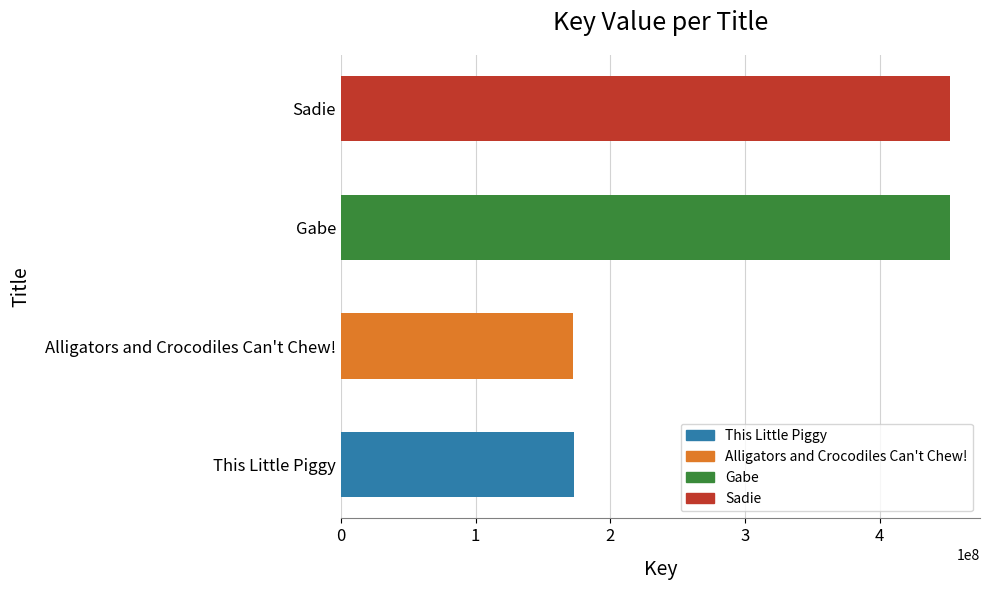

Are the bars horizontal?

Yes